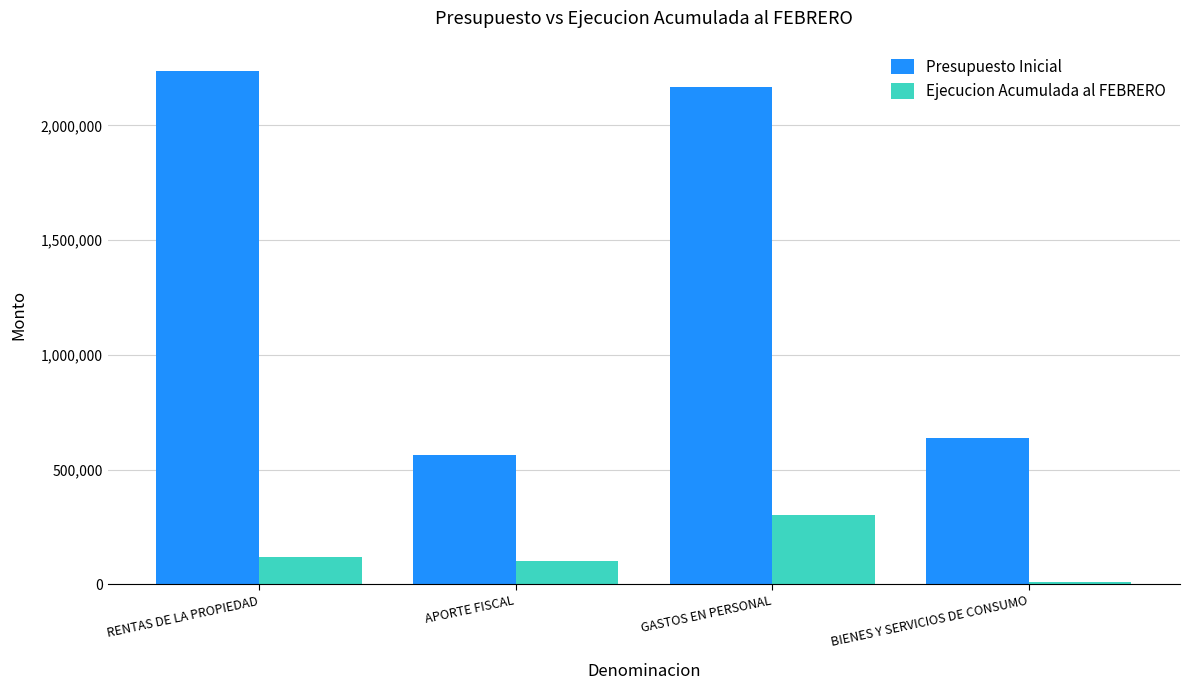

Rank the series by their average value, from lowest to highest.

Ejecucion Acumulada al FEBRERO, Presupuesto Inicial